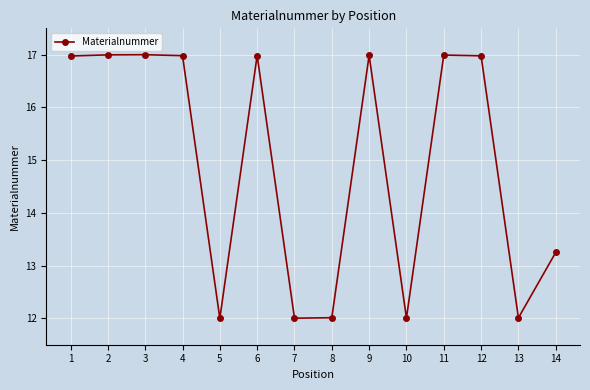

What is the value of the 13th point from the left?

12.0